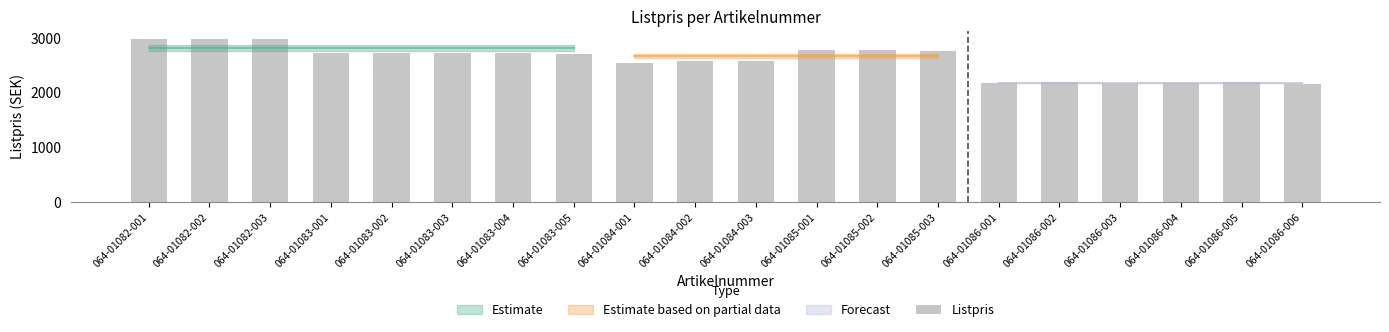

How many bars are there in total?

20